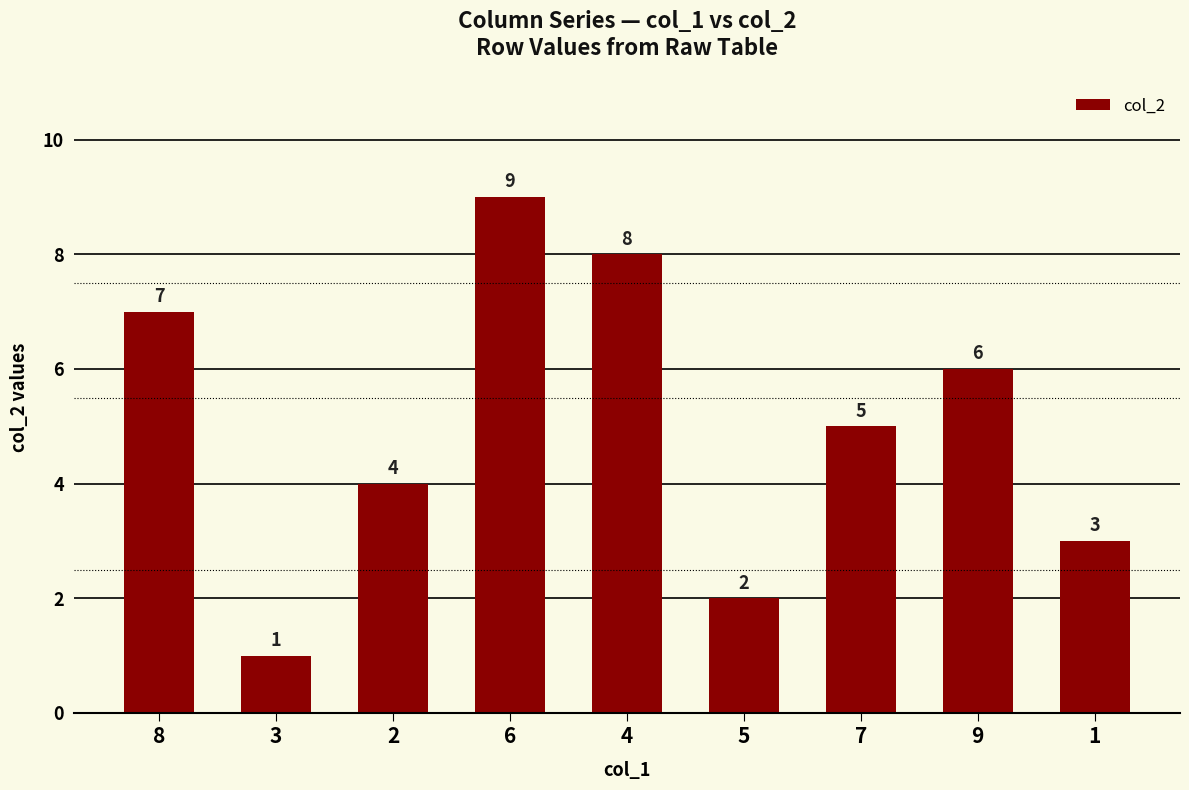

List the labels in order of value, smallest first.

3, 5, 1, 2, 7, 9, 8, 4, 6